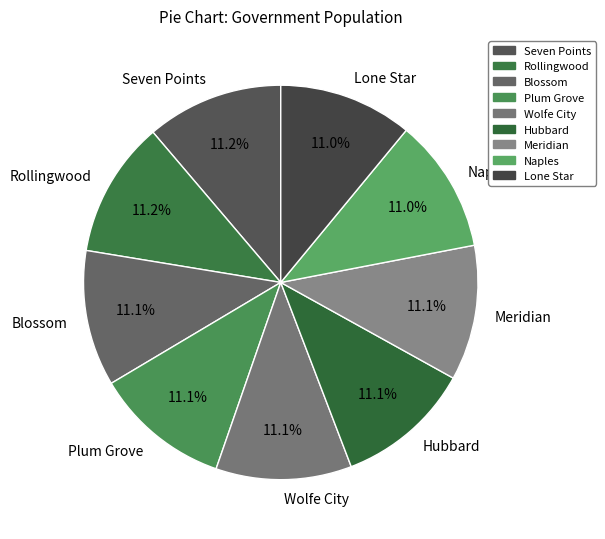

What is the total percentage of Wolfe City and Naples?

22.1%